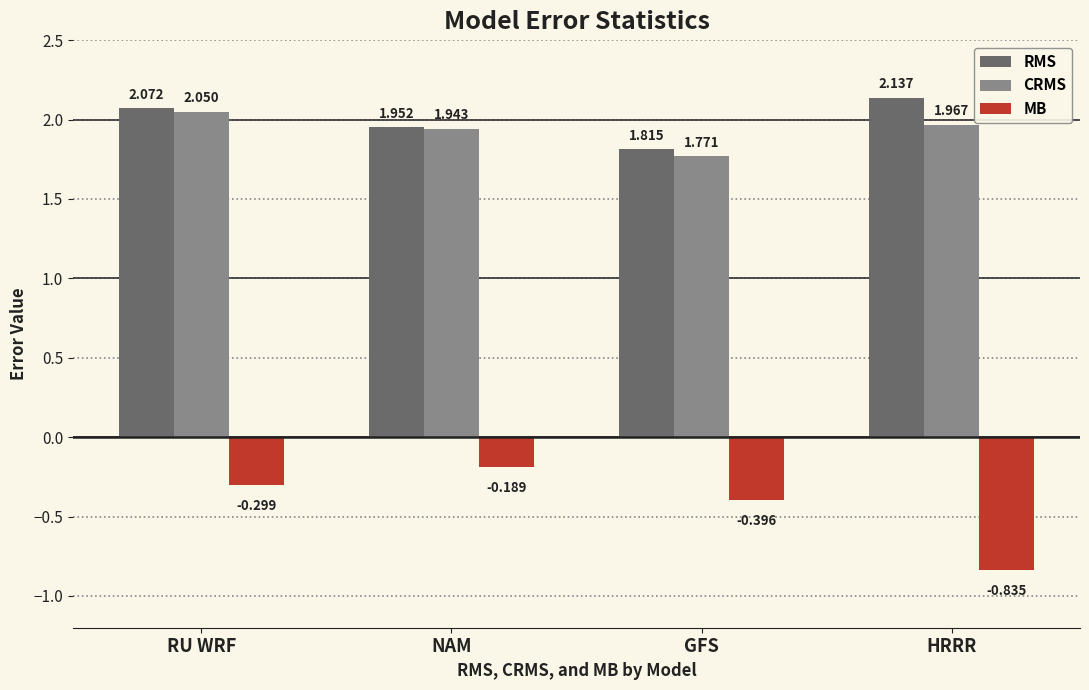

At how many categories does at least one series exceed 1?

4